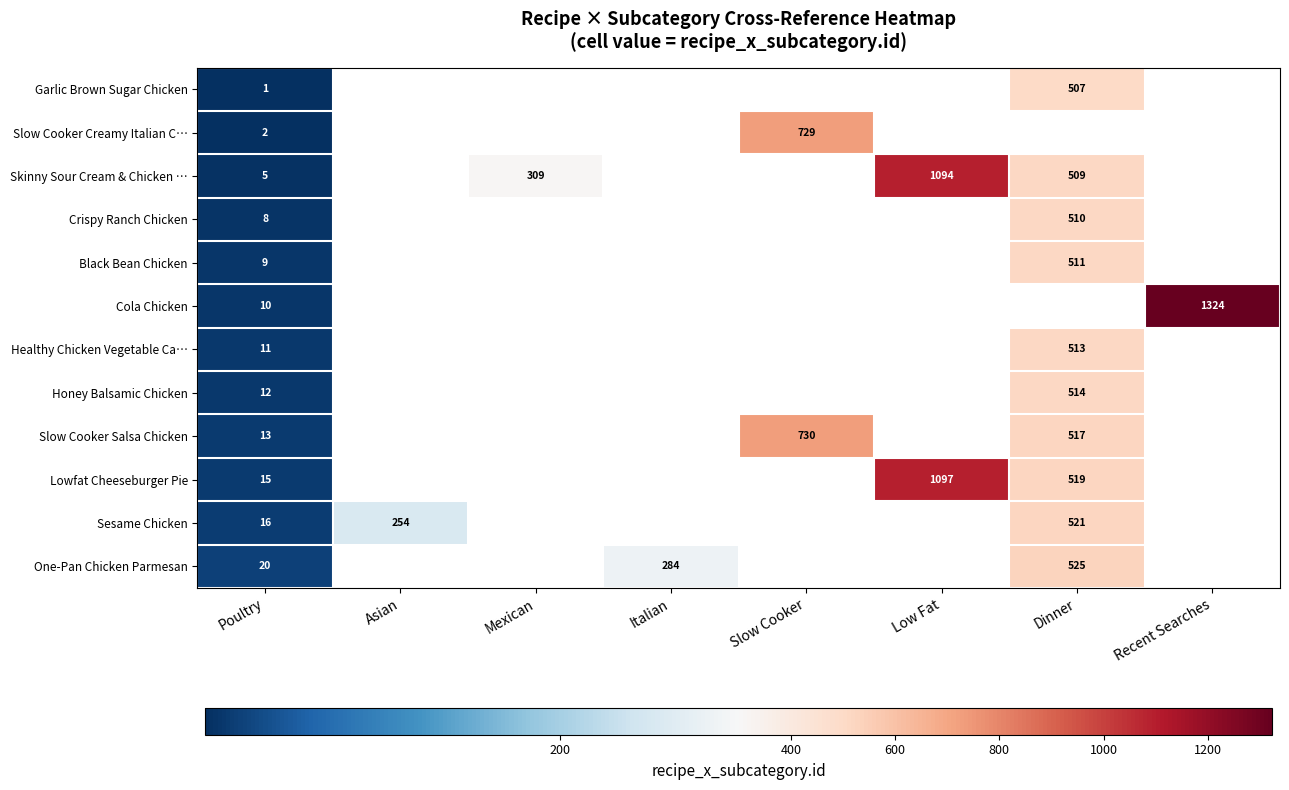

What is the total value across all series at Poultry?

122